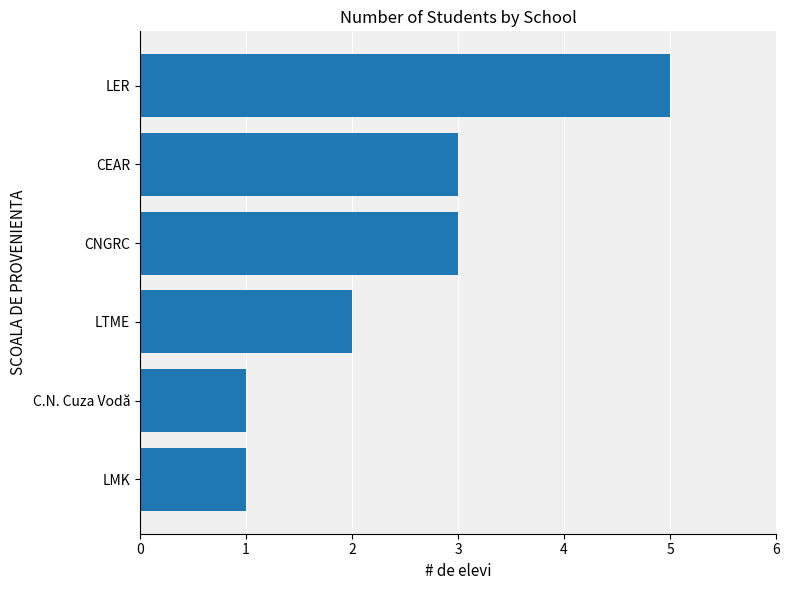

Reading bottom to top, extract all data points from this chart.

LMK=1	C.N. Cuza Vodă=1	LTME=2	CNGRC=3	CEAR=3	LER=5